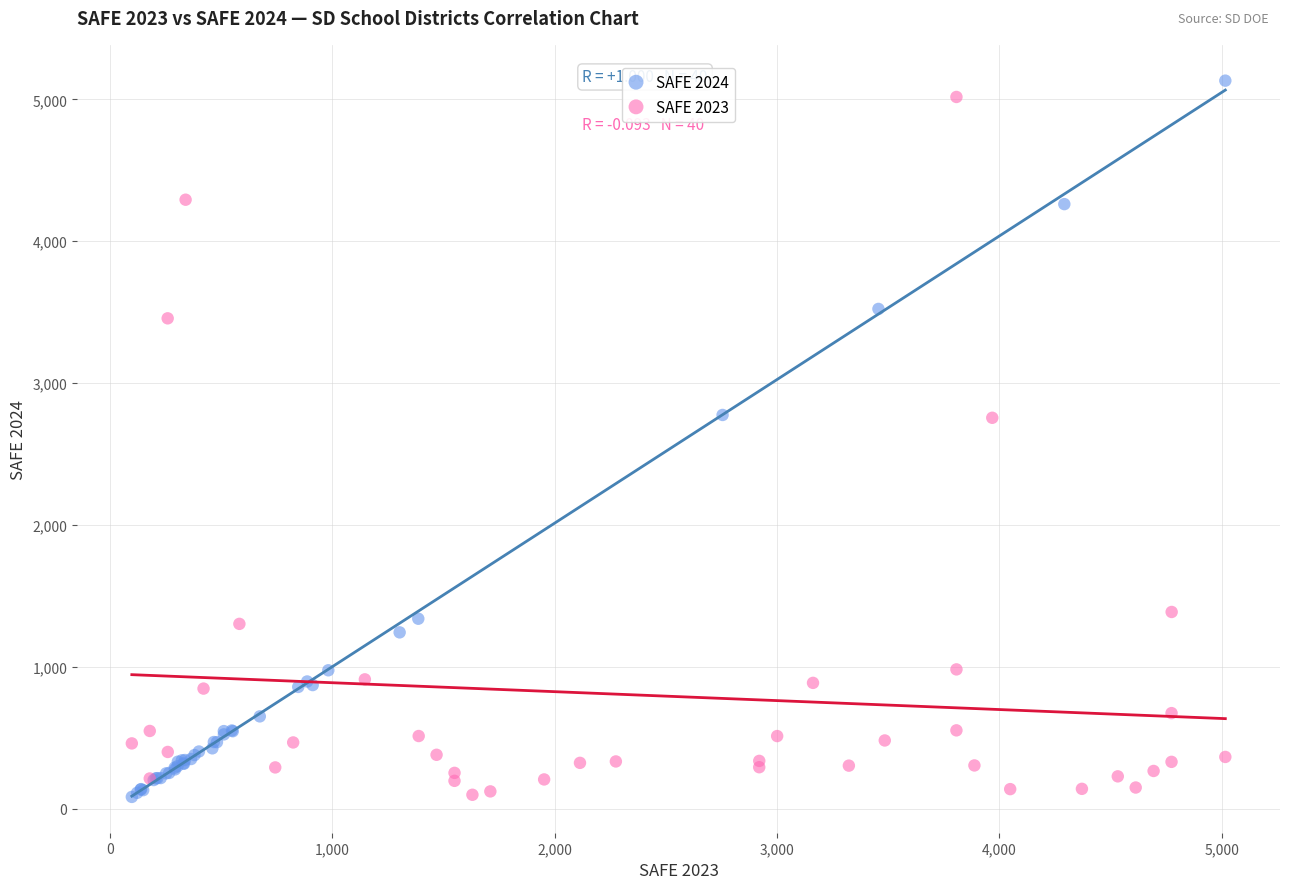

What are all the series names shown in the legend?

SAFE 2024, SAFE 2023